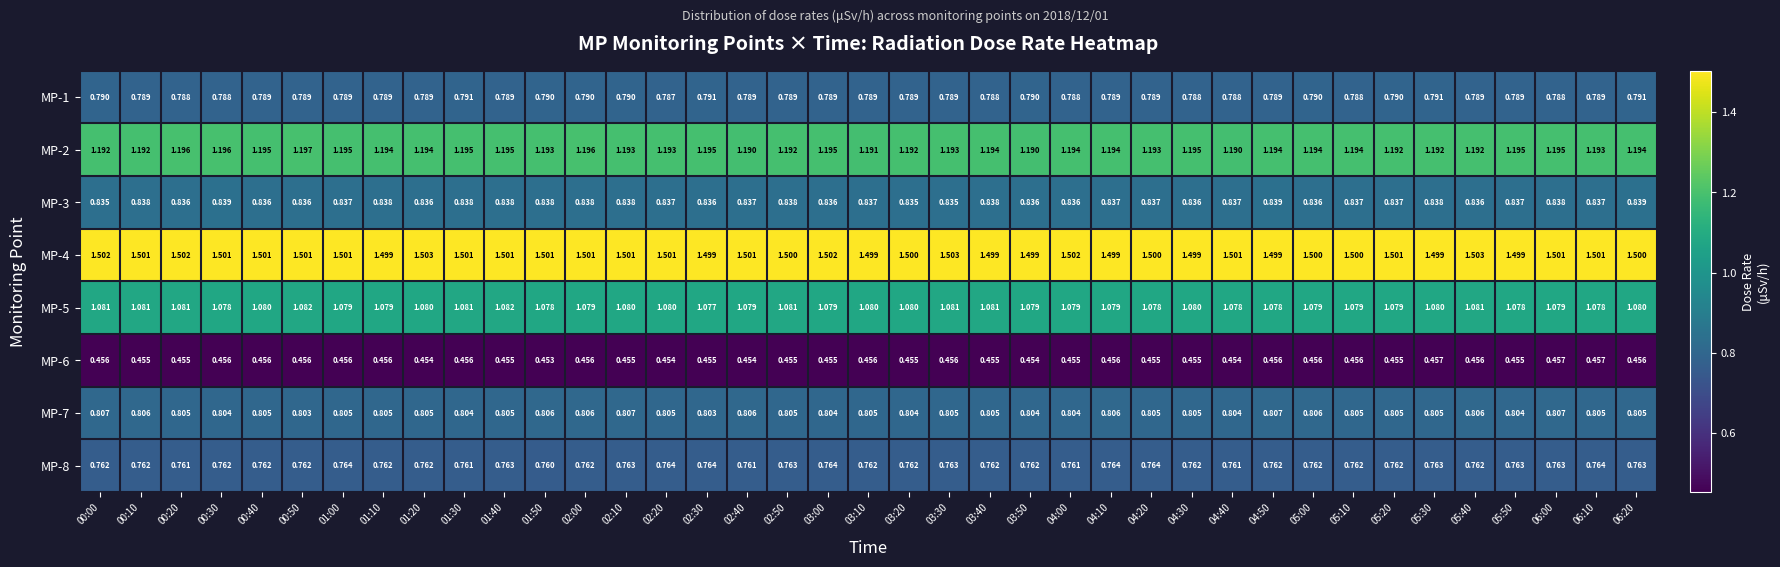

Is the value of MP-4 at 06:10 greater than the value of MP-5 at 00:20?

Yes